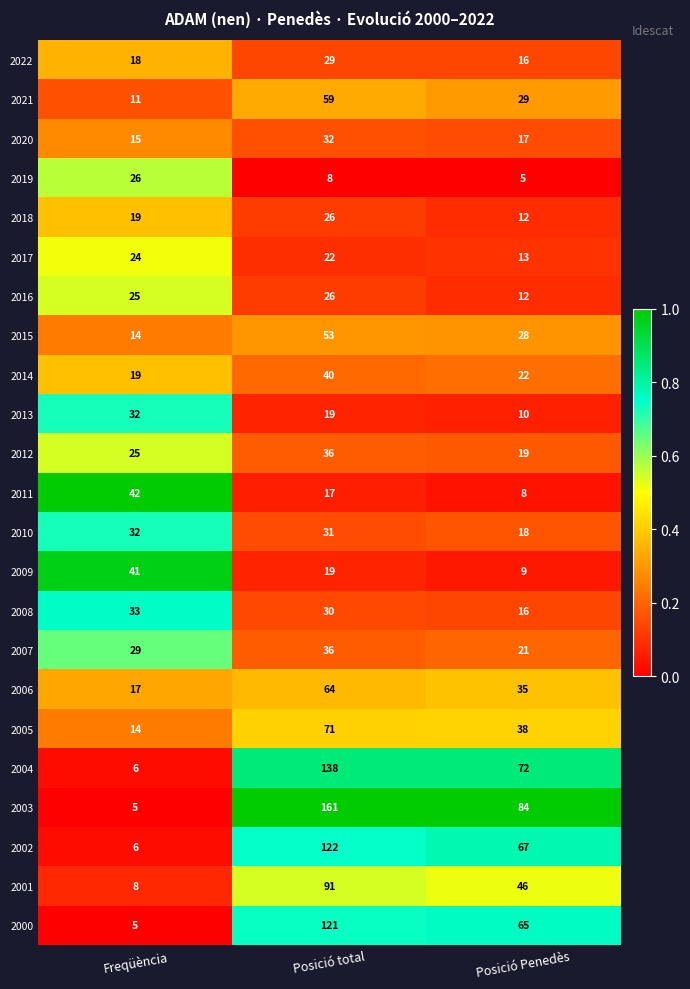

Which series has the largest range (max minus min)?

2003